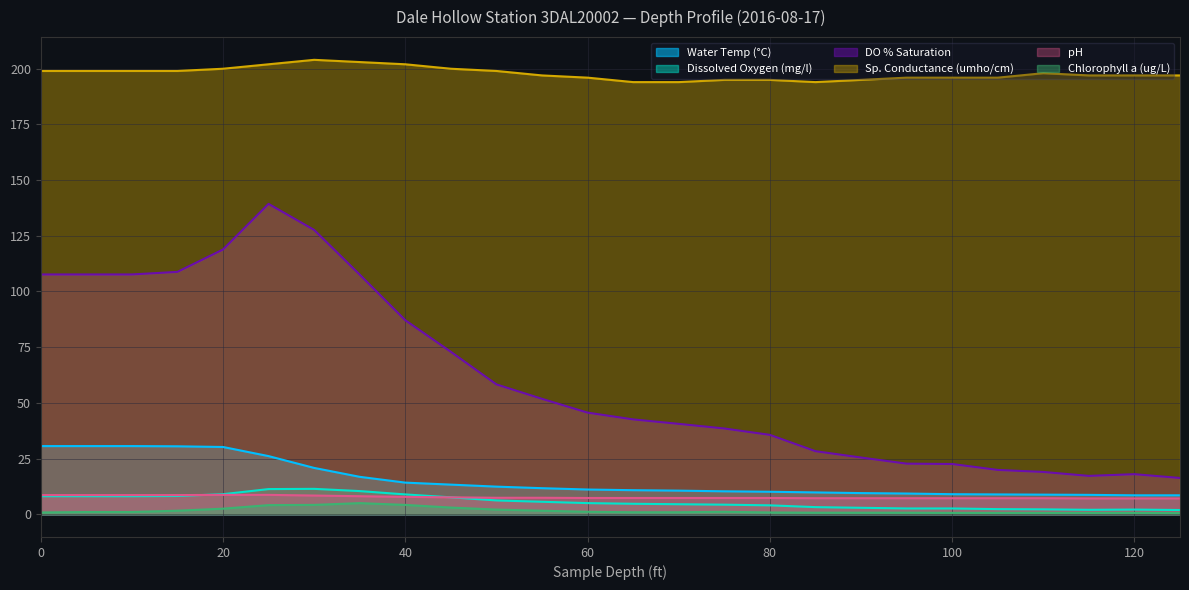

The value of Water Temp (°C) at 45 is 21.8. True or false?

False